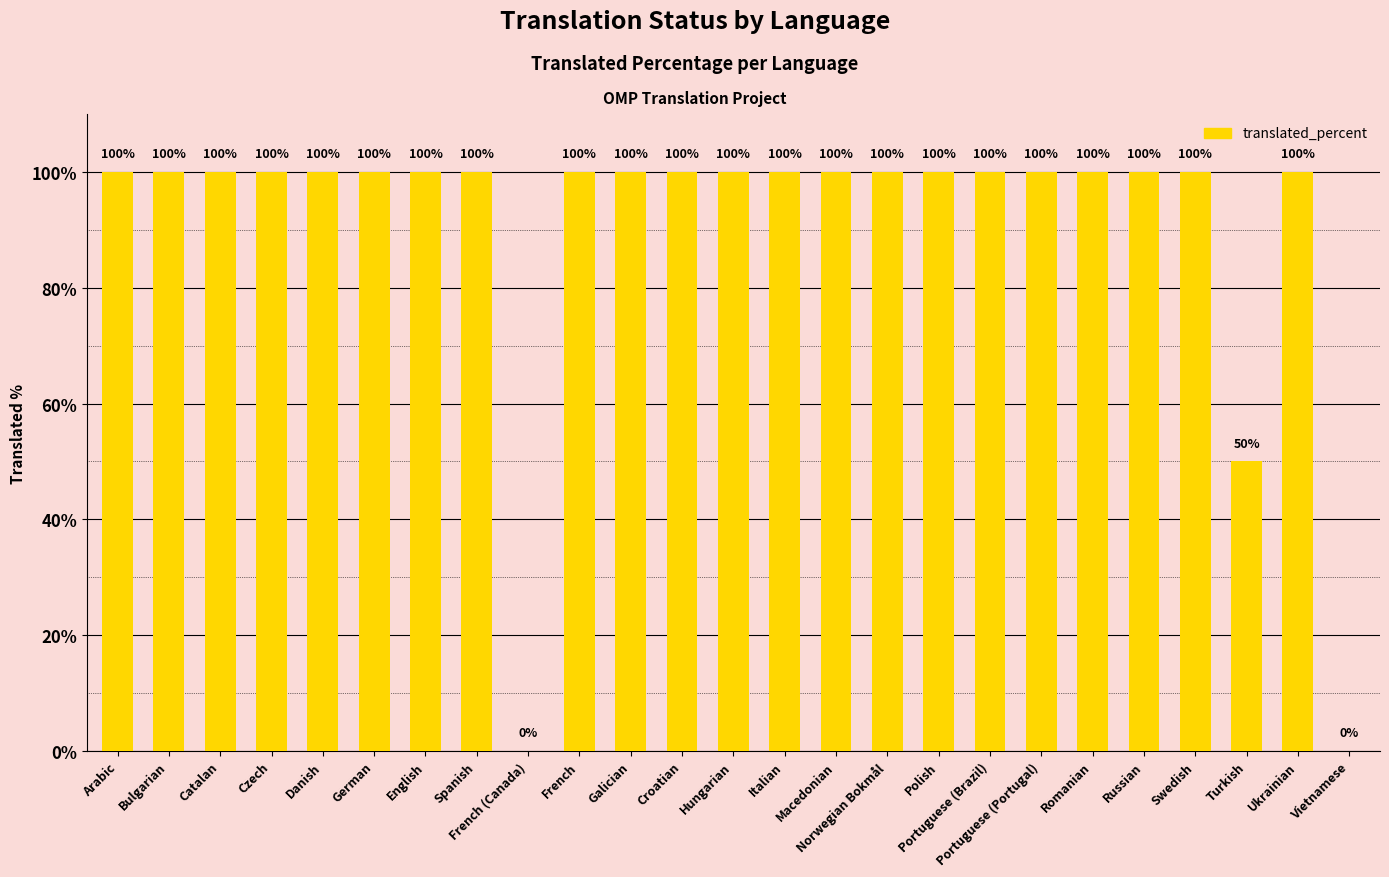

What is the change in value from Macedonian to Vietnamese?

-100